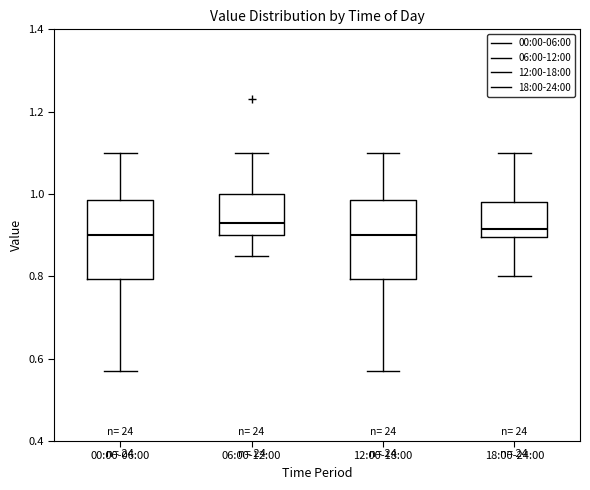

Reading left to right, transcribe this box plot: for each box, give where its median line is, the range the box spans, and where its two whiskers end, as read against the y-axis. The values are not printed on the chart, so give them approximately, as read against the axis.

00:00-06:00: median 0.90, box 0.80 to 0.98, whiskers 0.58 to 1.10
06:00-12:00: median 0.94, box 0.90 to 1.00, whiskers 0.86 to 1.10
12:00-18:00: median 0.90, box 0.80 to 0.98, whiskers 0.58 to 1.10
18:00-24:00: median 0.92, box 0.90 to 0.98, whiskers 0.80 to 1.10